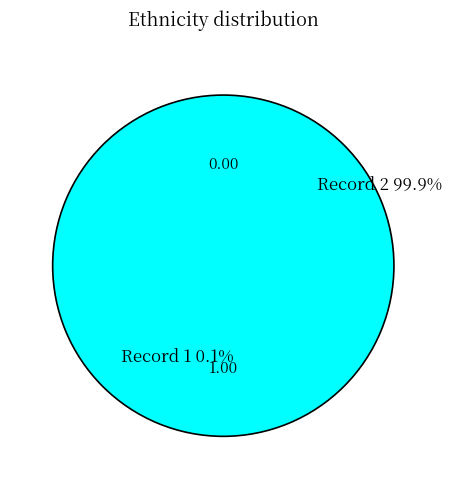

Count the number of slices in the pie.

2